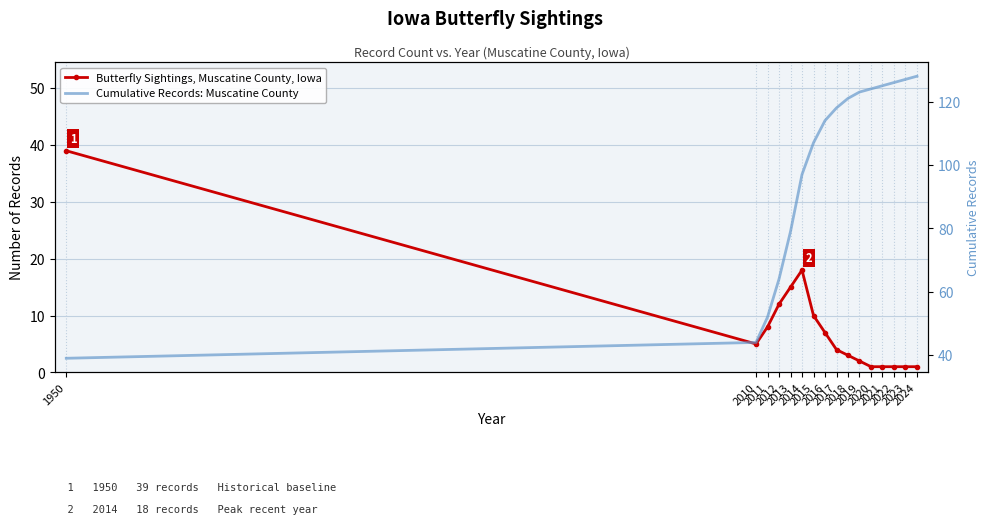

Which label corresponds to the smallest value in the chart?

2020